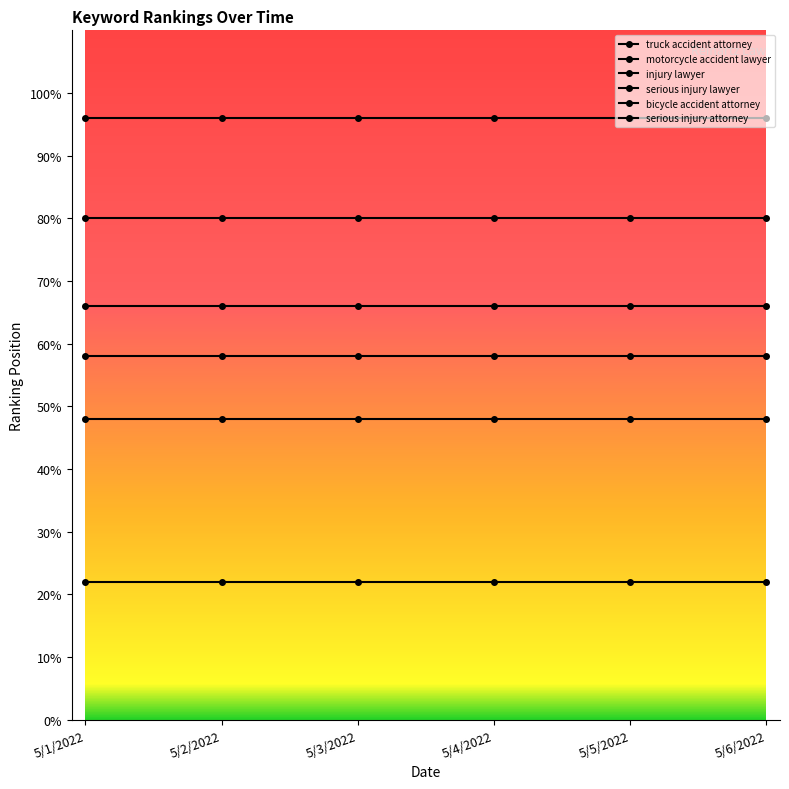

How many data points does each series have?

6